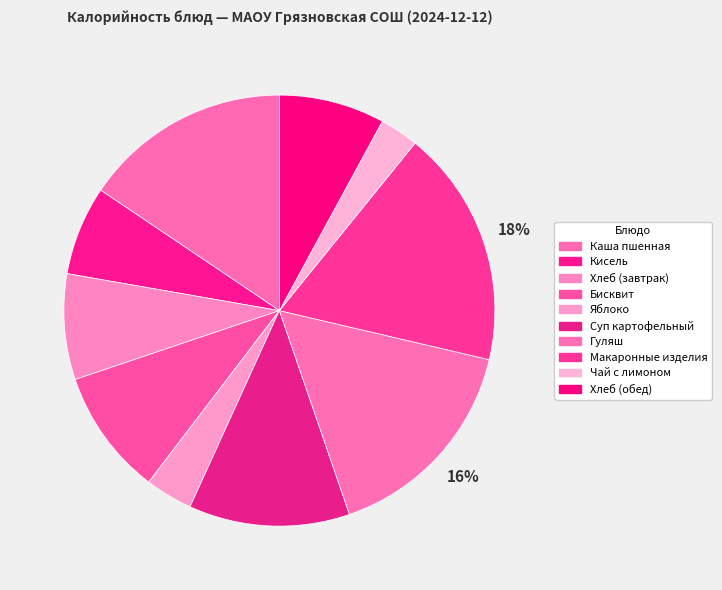

Which category has the smallest portion of the pie?

Чай с лимоном